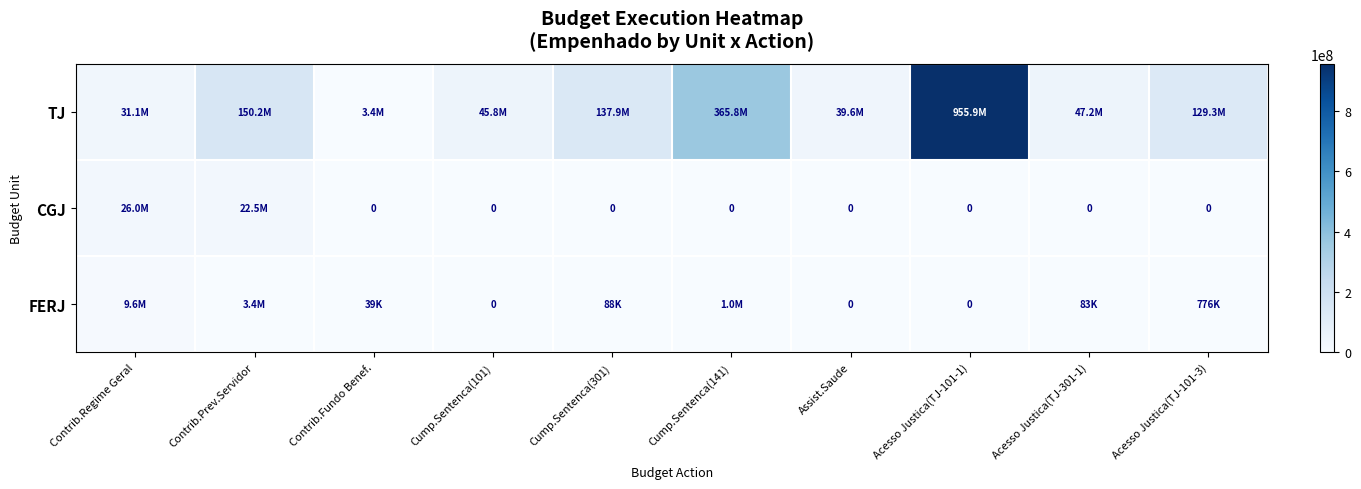

What is the difference between the maximum and minimum values in the FERJ series?

9638946.1